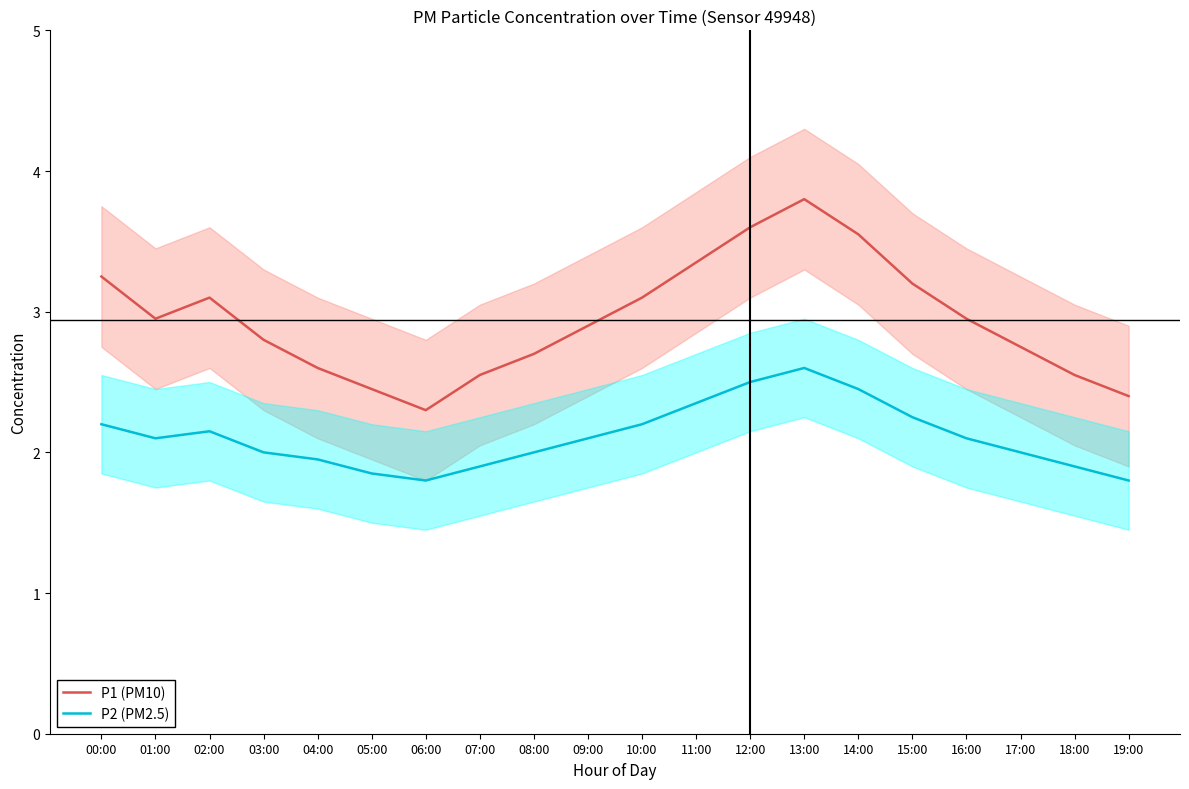

Which has a higher value, 17:00 or 11:00?

11:00